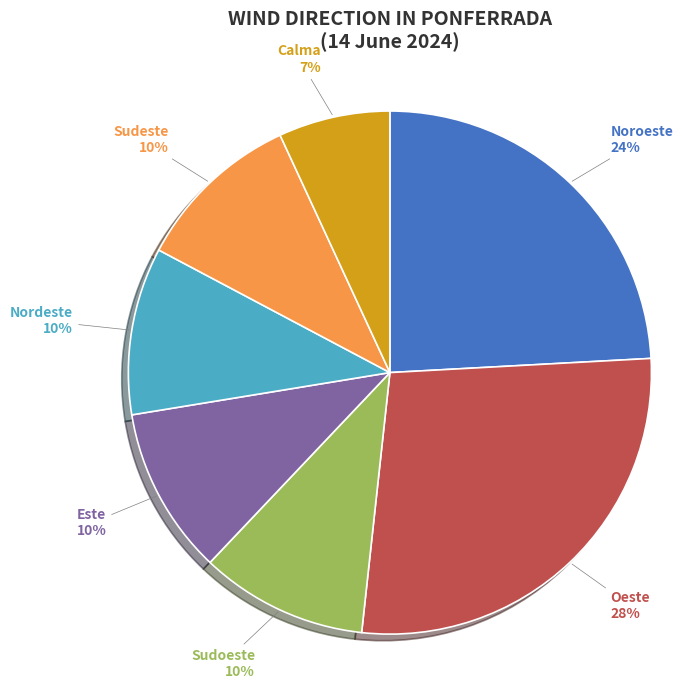

What is the ratio of the value at Sudoeste to the value at Oeste?

0.4